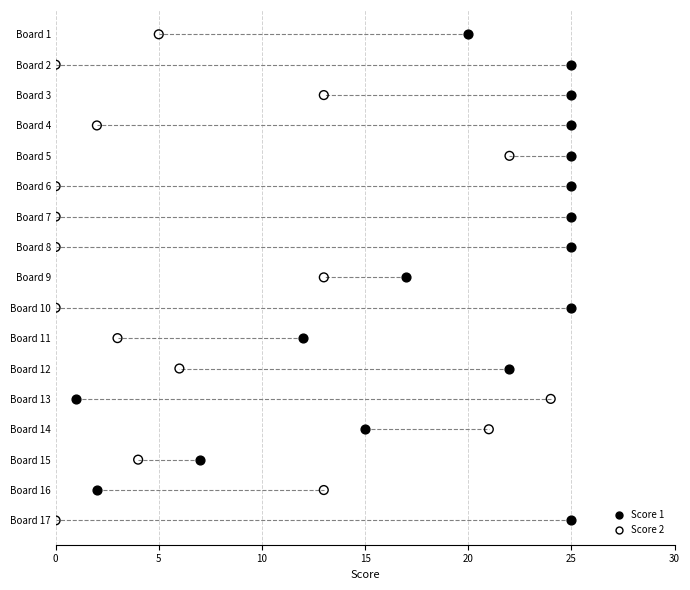

What are all the series names shown in the legend?

Score 1, Score 2